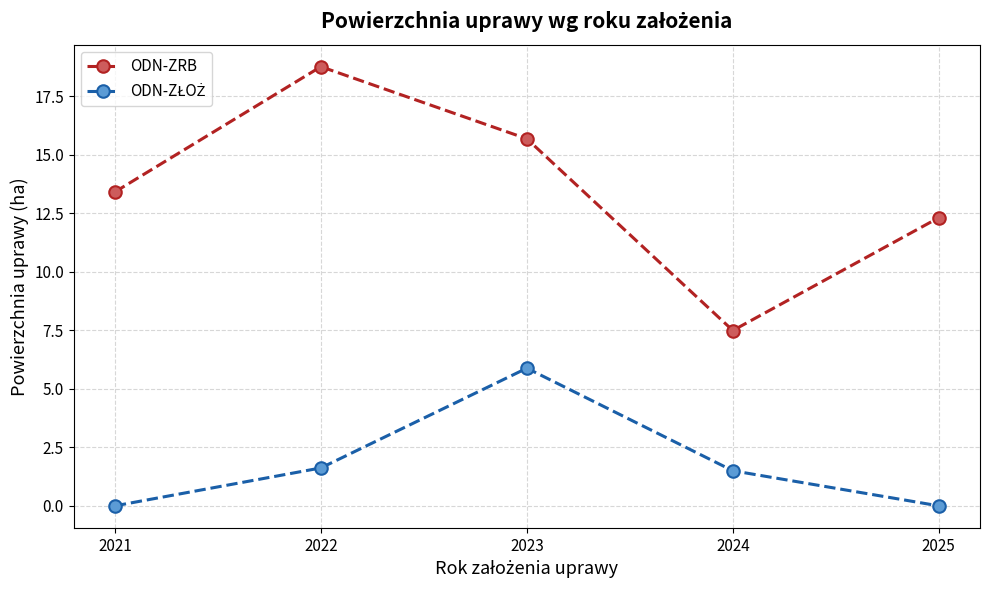

Which series changed the most between 2024 and 2025?

ODN-ZRB